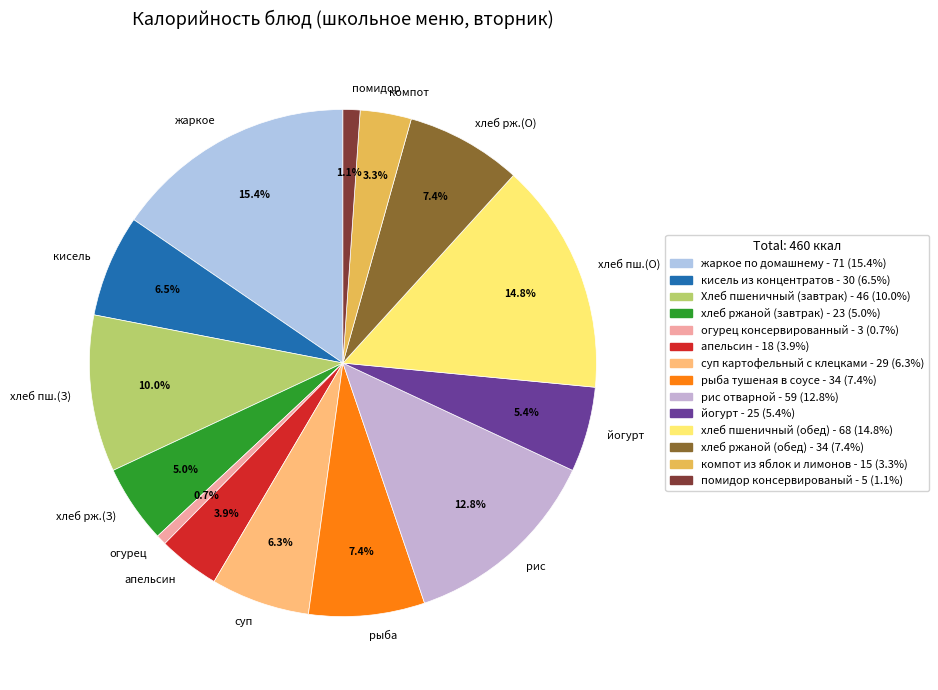

To the nearest percent, what portion does апельсин represent?

4%